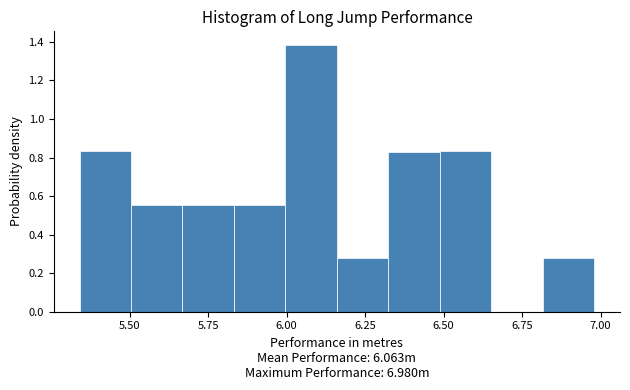

Read against the x-axis, roughly where is the centre of the tallest bar?

6.10